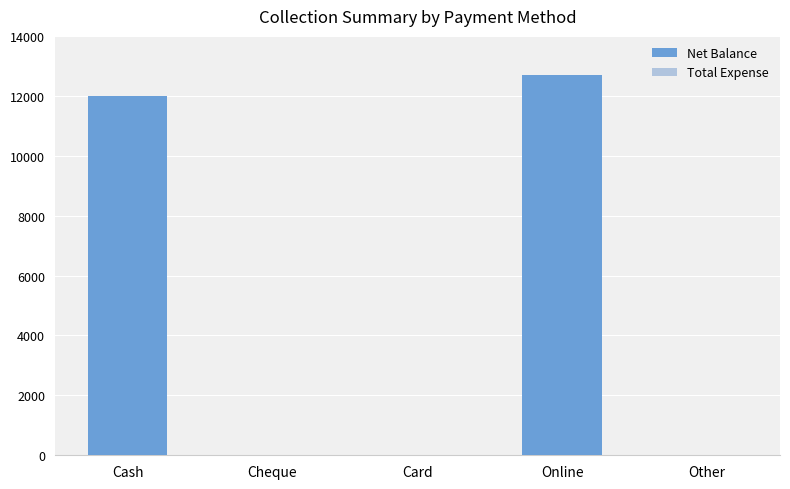

Is it true that the value at Other is 0?

True